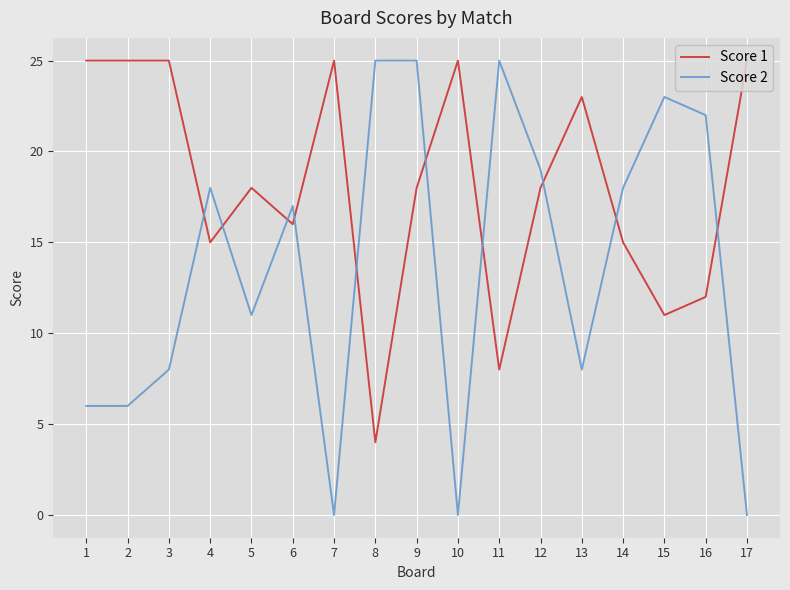

What is the lowest value of the Score 1 series?

4